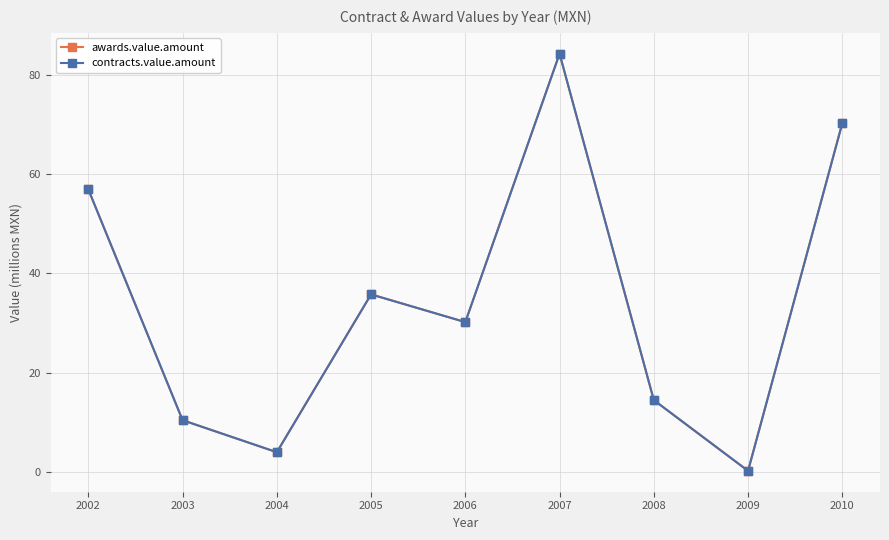

Reading left to right, list all the values displayed in this chart.

awards.value.amount: 56.9	10.4	3.9	35.7	30.2	84.2	14.4	0.2	70.2
contracts.value.amount: 56.9	10.4	3.9	35.7	30.2	84.2	14.4	0.2	70.2